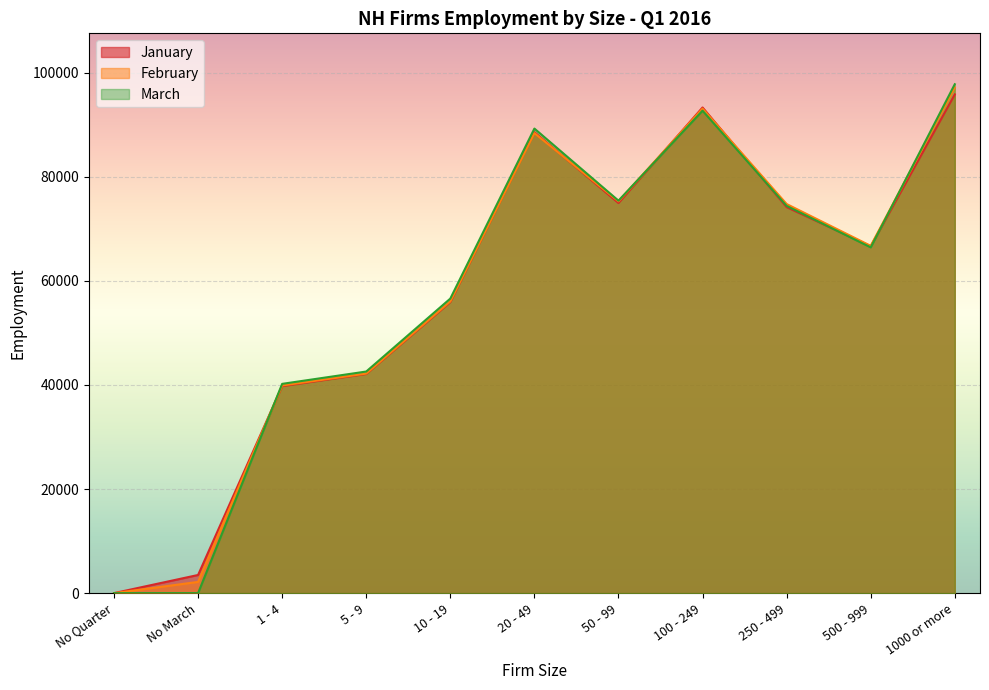

Rank the series by their average value, from highest to lowest.

February, March, January